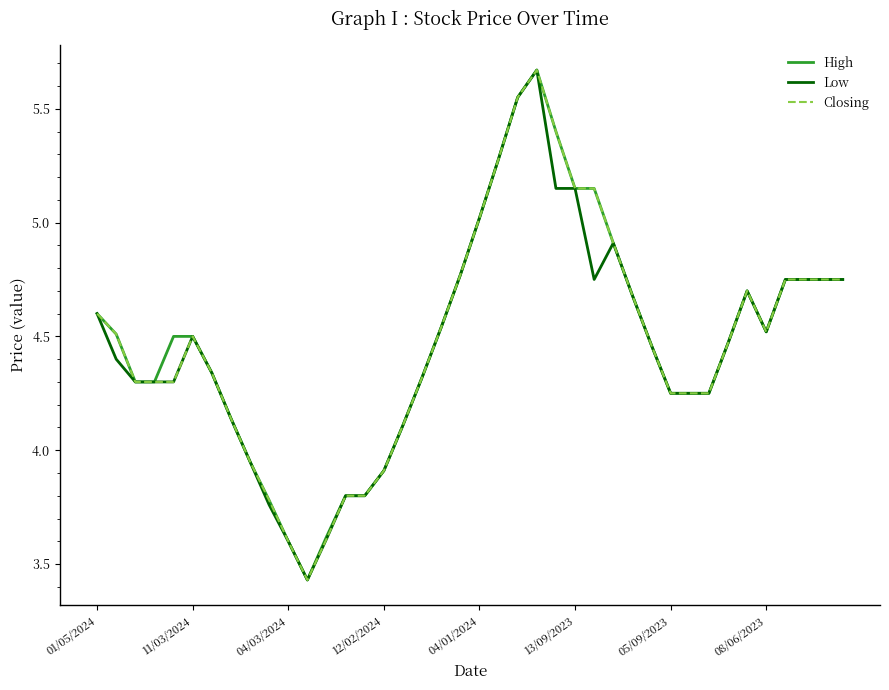

How many lines are shown in the chart?

3